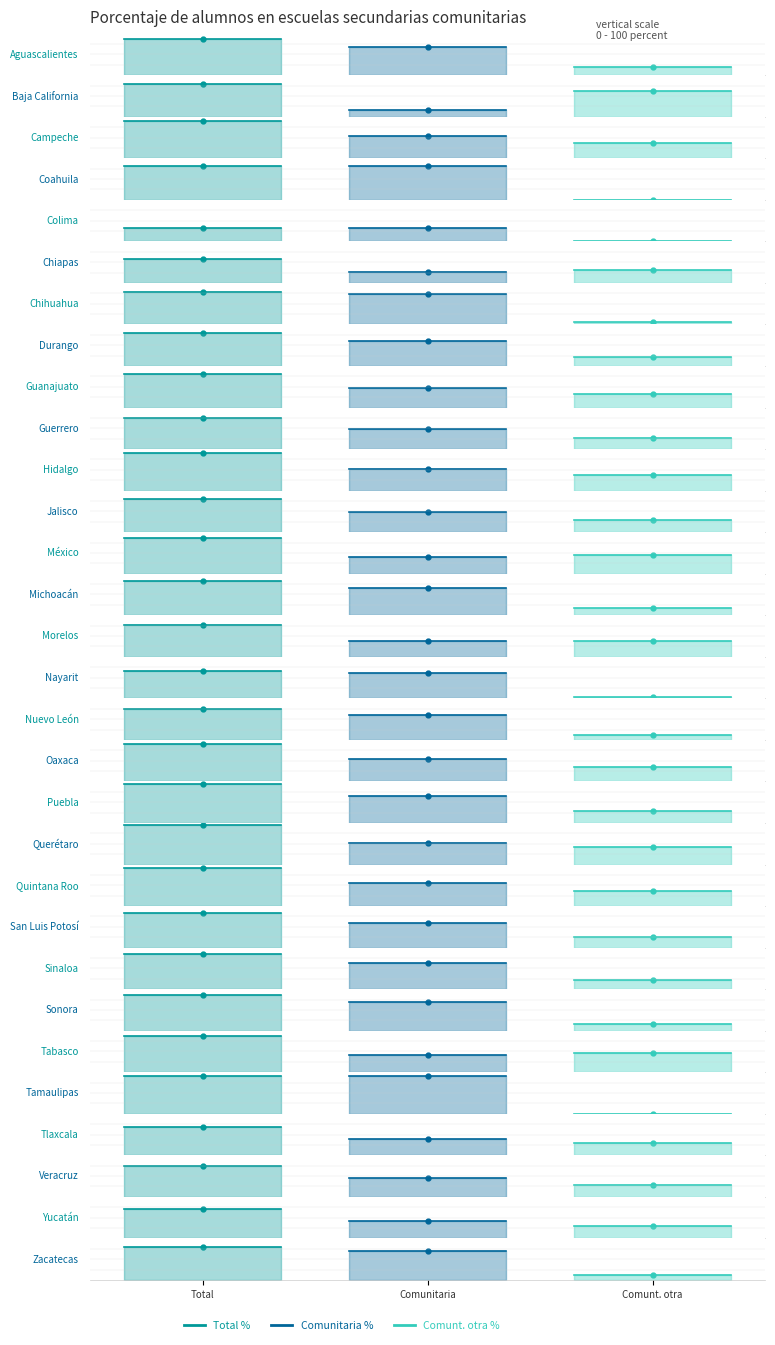

Is the value of Comunt. otra % at México greater than the value of Comunitaria % at Coahuila?

No